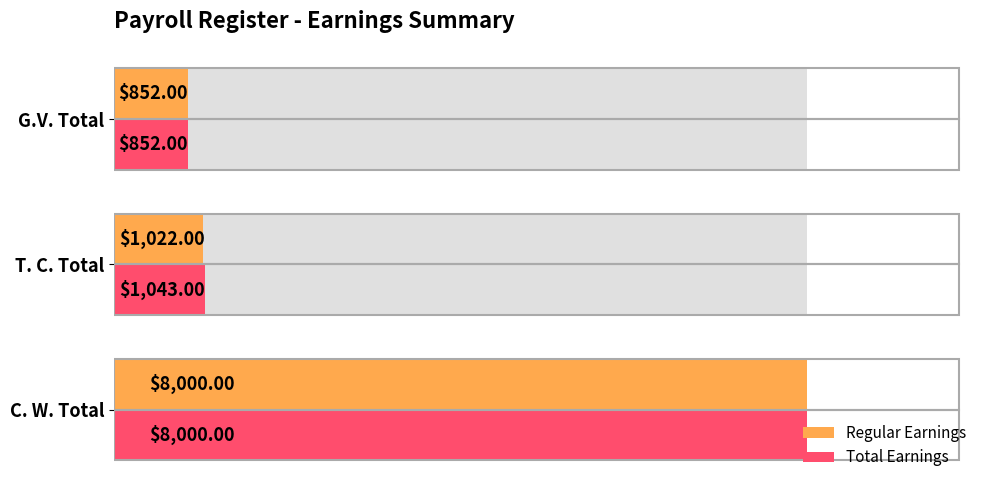

What is the sum of all Regular Earnings values?

9874